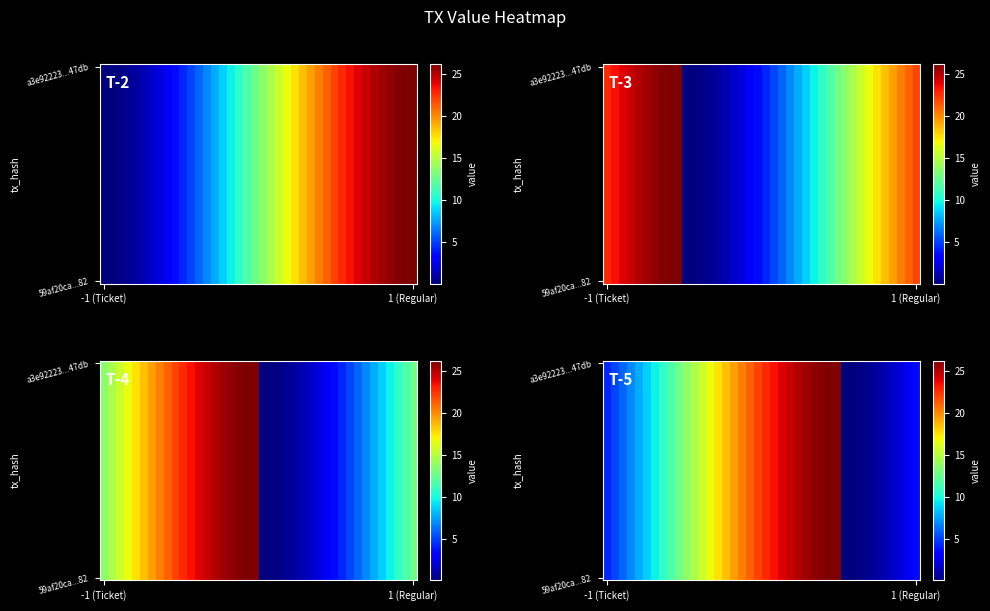

What is the total value across all series at 31?

5.3